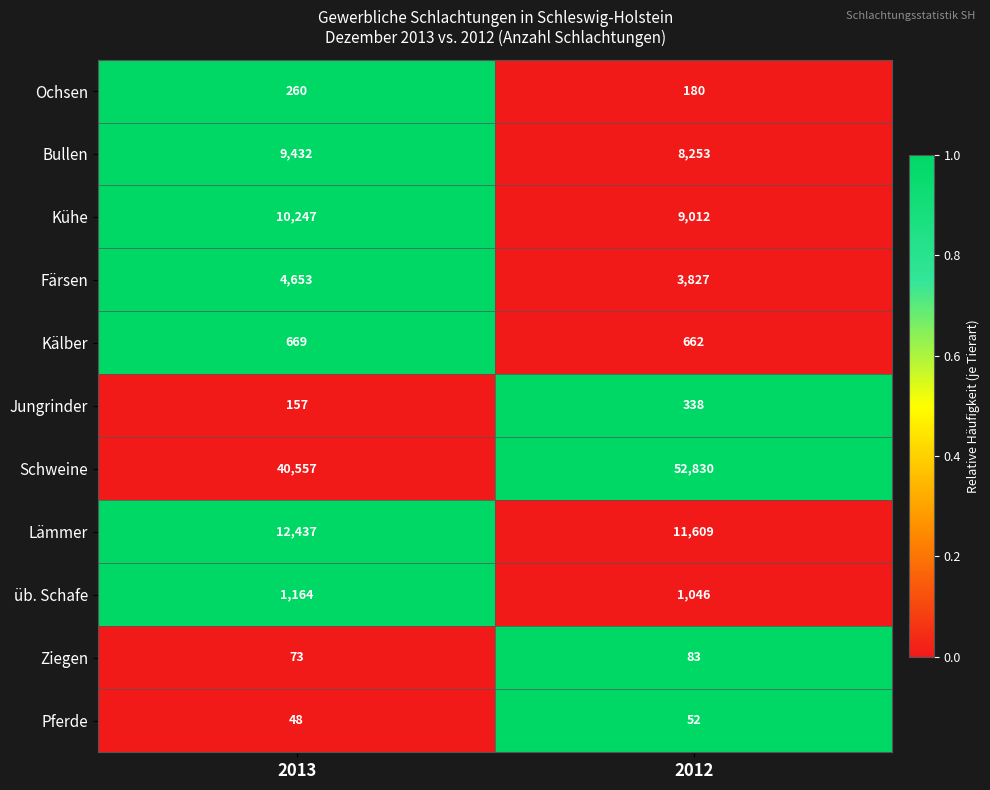

What is the minimum value shown in the chart?

48